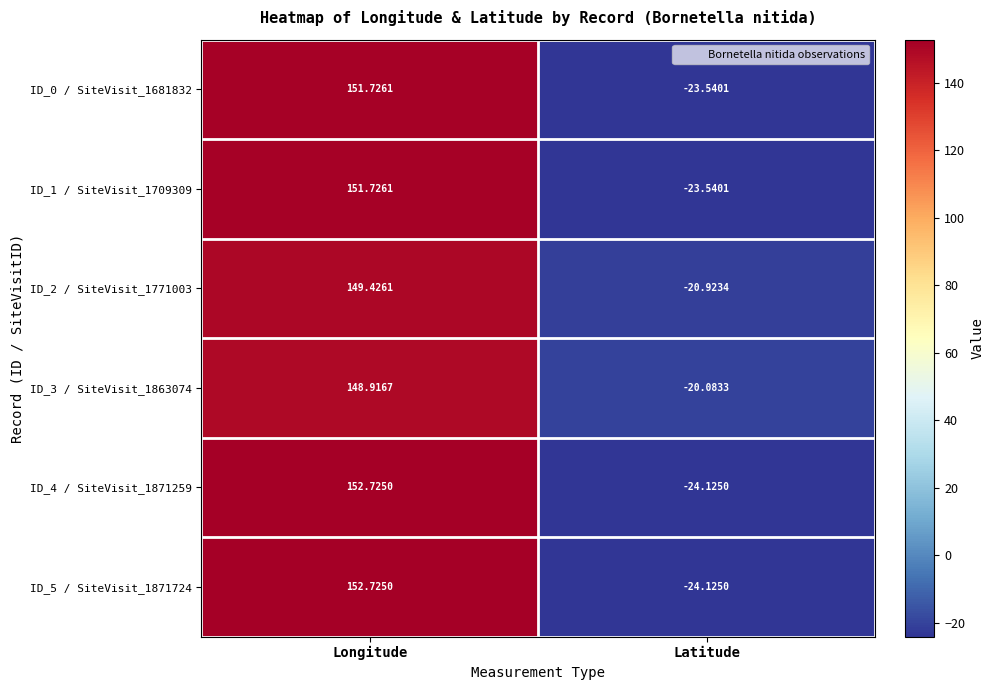

What is the minimum value shown in the chart?

-24.1